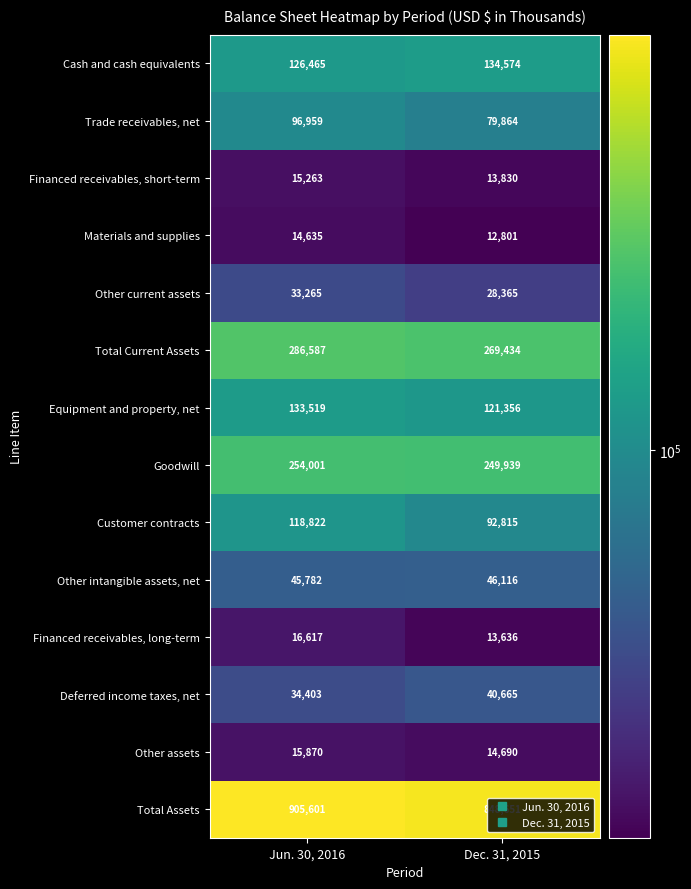

What is the difference between the highest and lowest values at Jun. 30, 2016?

890966